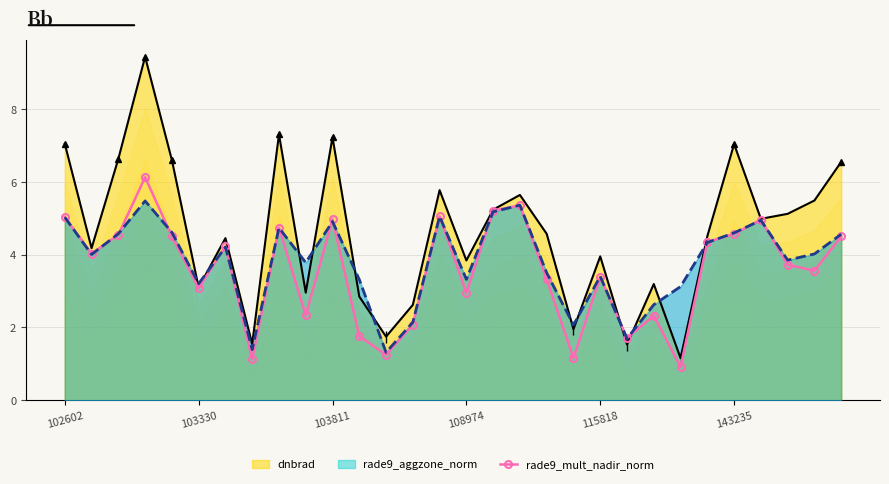

What position from the right is 102602?

30